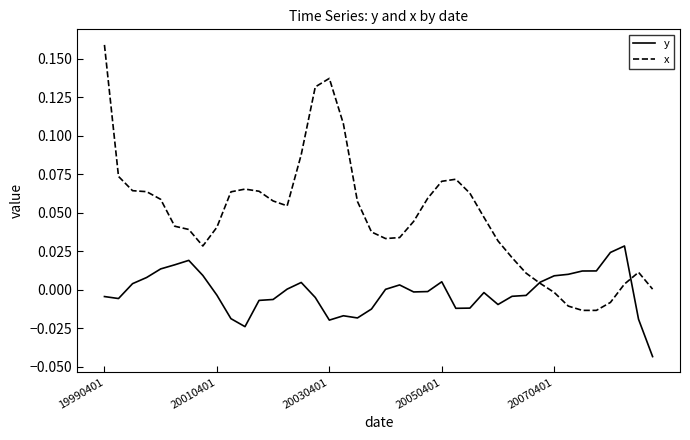

What is the sum of all y values?

-0.1